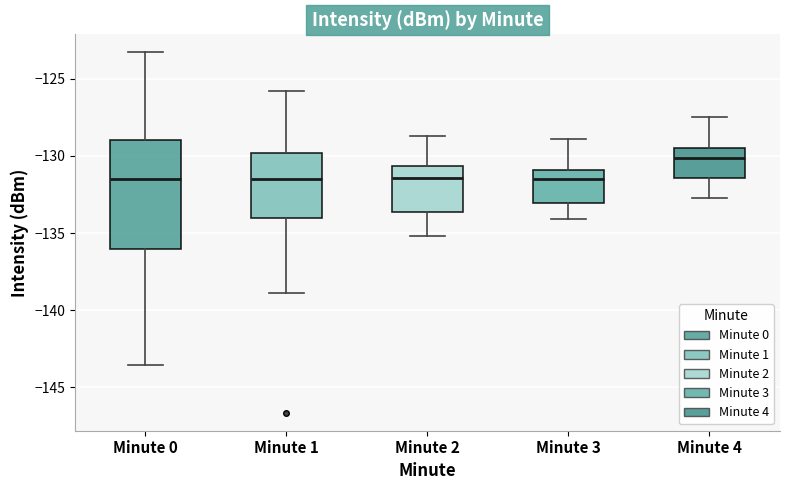

Reading left to right, read every box against the y-axis: the position of its median line, the range the box covers, and the ends of its whiskers. The values are not printed on the chart, so give them approximately, as read against the axis.

Minute 0: median -131.5, box -136.0 to -129.0, whiskers -143.5 to -123.5
Minute 1: median -131.5, box -134.0 to -130.0, whiskers -139.0 to -126.0
Minute 2: median -131.5, box -133.5 to -130.5, whiskers -135.0 to -128.5
Minute 3: median -131.5, box -133.0 to -131.0, whiskers -134.0 to -129.0
Minute 4: median -130.0, box -131.5 to -129.5, whiskers -132.5 to -127.5